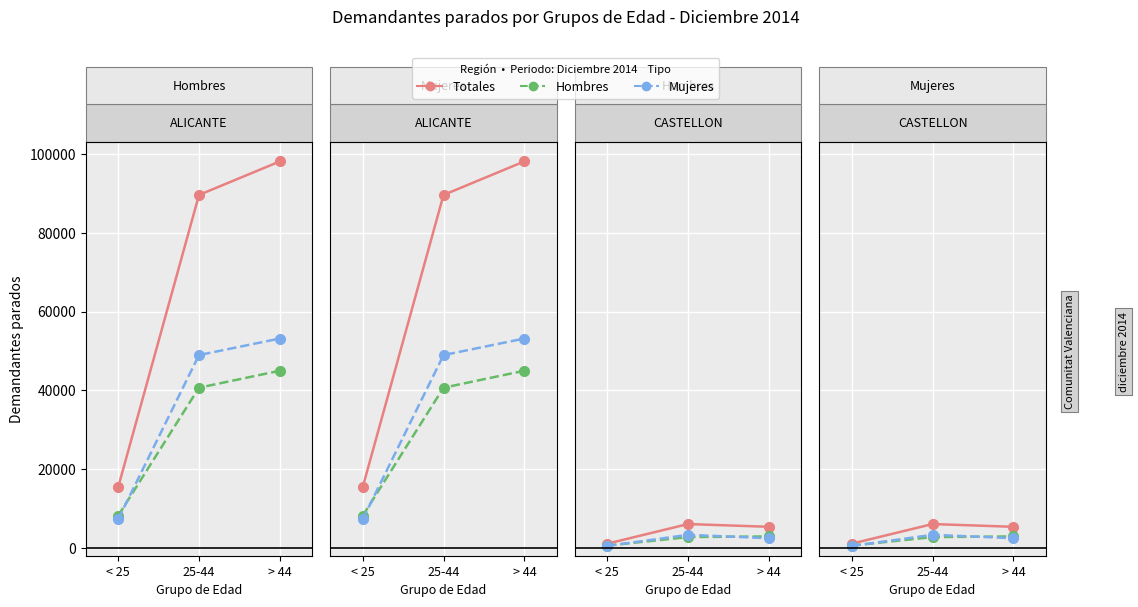

Between < 25 and 25-44, which series saw the biggest shift?

Totales